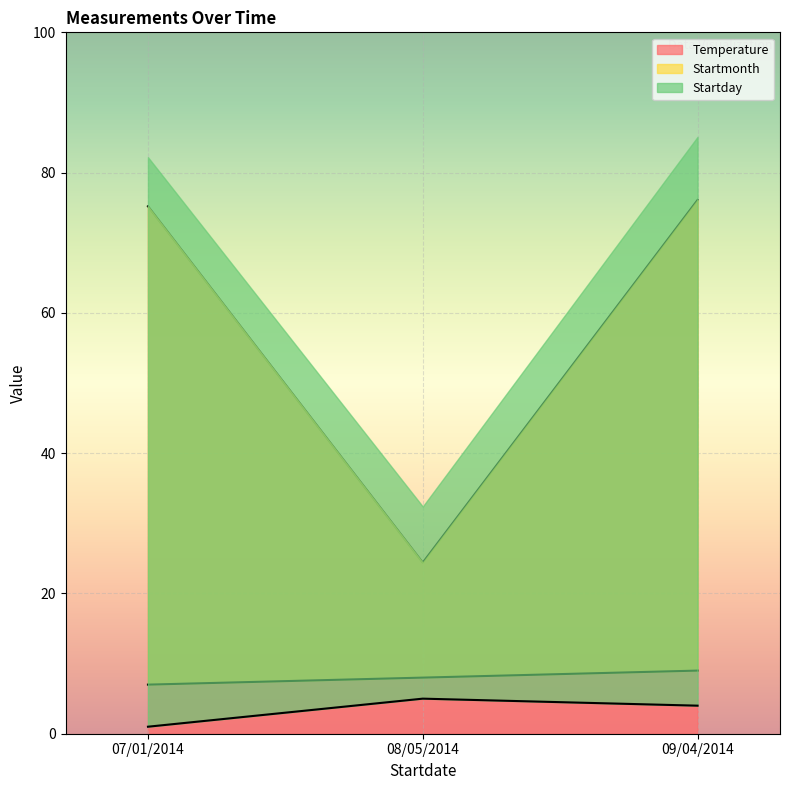

True or false: Temperature has a value of 100.2 at 09/04/2014.

False